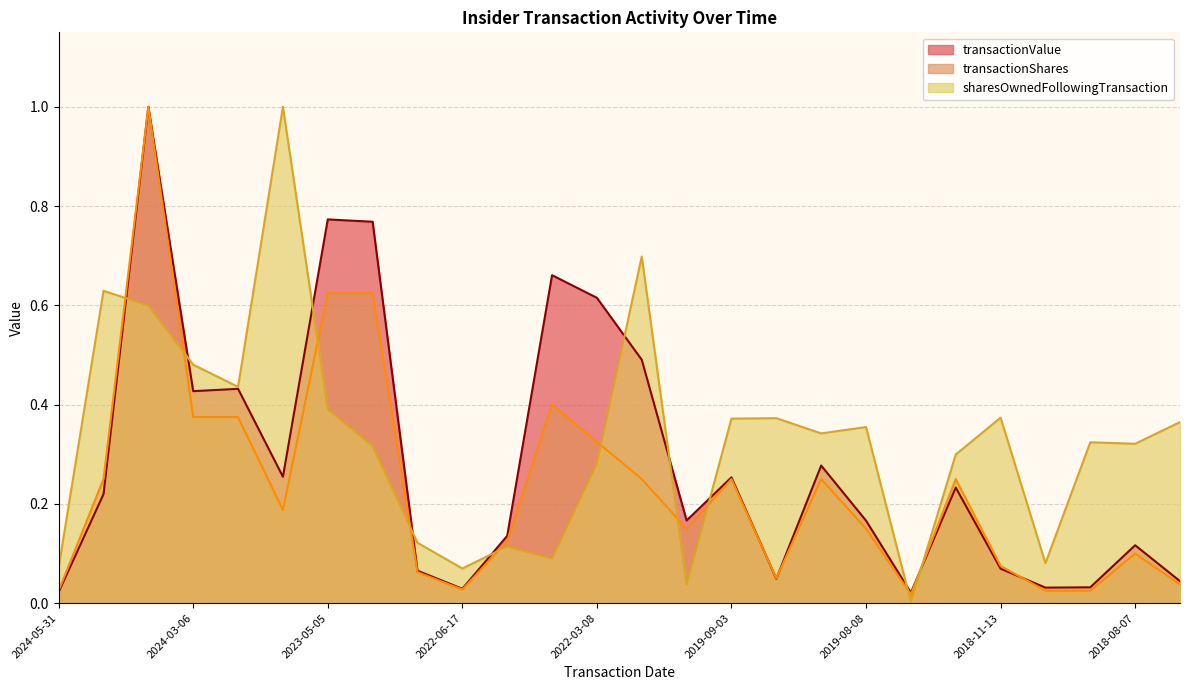

What is the difference between the second highest and second lowest values in the transactionValue series?

0.8